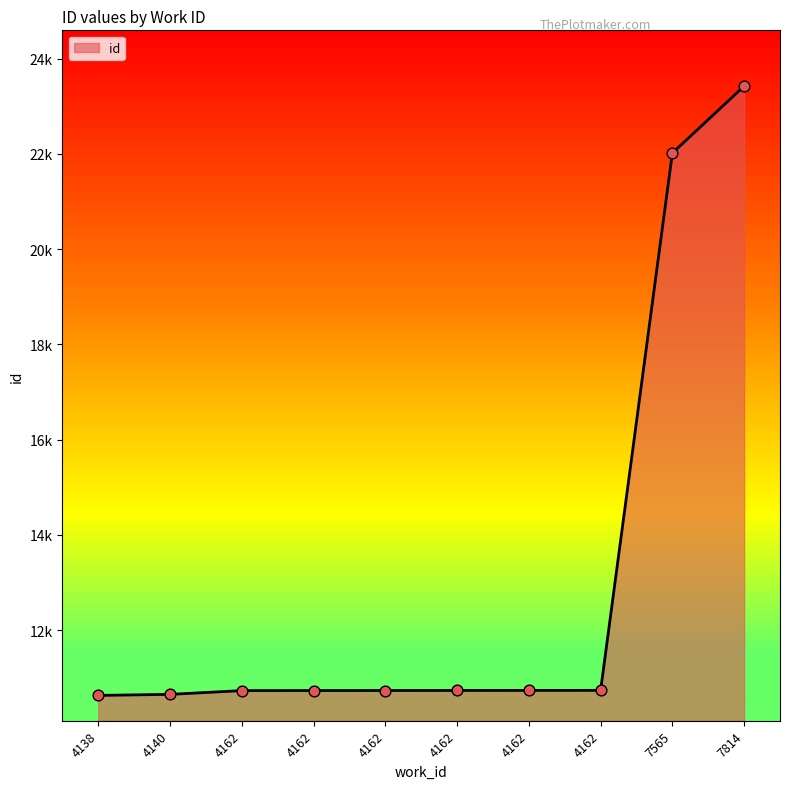

Which has a higher value, 4162 or 4140?

4162